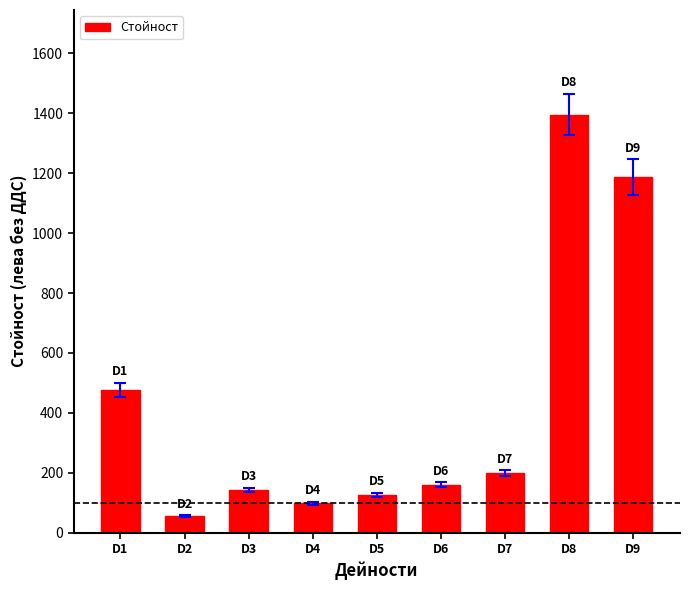

At which label is the value closest to 725?

D1